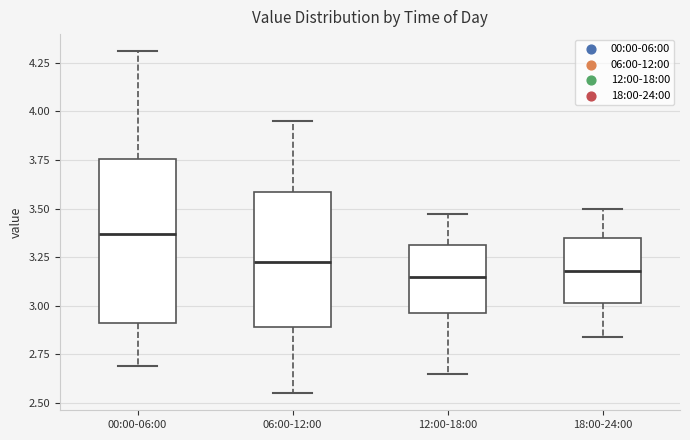

Reading left to right, read every box against the y-axis: the position of its median line, the range the box covers, and the ends of its whiskers. The values are not printed on the chart, so give them approximately, as read against the axis.

00:00-06:00: median 3.35, box 2.90 to 3.75, whiskers 2.70 to 4.30
06:00-12:00: median 3.25, box 2.90 to 3.60, whiskers 2.55 to 3.95
12:00-18:00: median 3.15, box 2.95 to 3.30, whiskers 2.65 to 3.45
18:00-24:00: median 3.20, box 3.00 to 3.35, whiskers 2.85 to 3.50